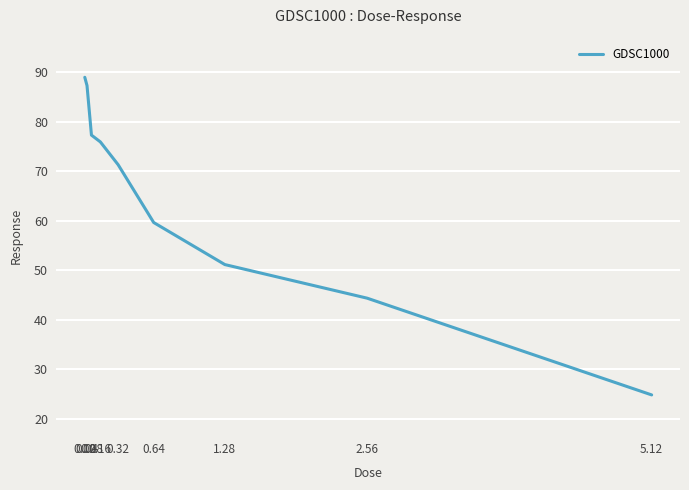

What position from the right is 0.32?

5